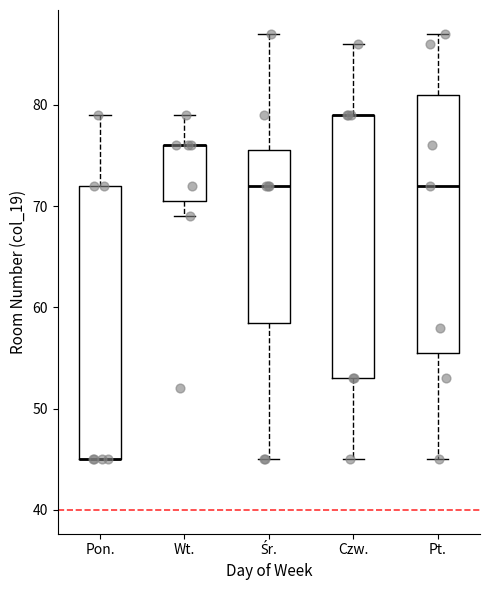

Reading left to right, transcribe this box plot: for each box, give where its median line is, the range the box spans, and where its two whiskers end, as read against the y-axis. The values are not printed on the chart, so give them approximately, as read against the axis.

Pon.: median 45 (drawn on the box's lower edge), box 45 to 72, whiskers 45 to 79
Wt.: median 76 (drawn on the box's upper edge), box 71 to 76, whiskers 69 to 79
Śr.: median 72, box 59 to 76, whiskers 45 to 87
Czw.: median 79 (drawn on the box's upper edge), box 53 to 79, whiskers 45 to 86
Pt.: median 72, box 56 to 81, whiskers 45 to 87